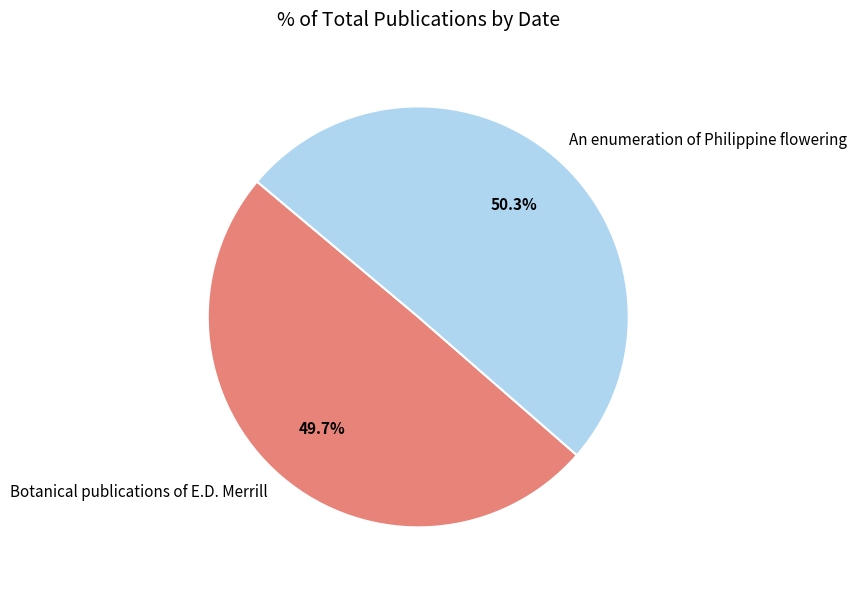

Approximately how many times larger is the value at Botanical publications of E.D. Merrill compared to An enumeration of Philippine flowering?

1.0